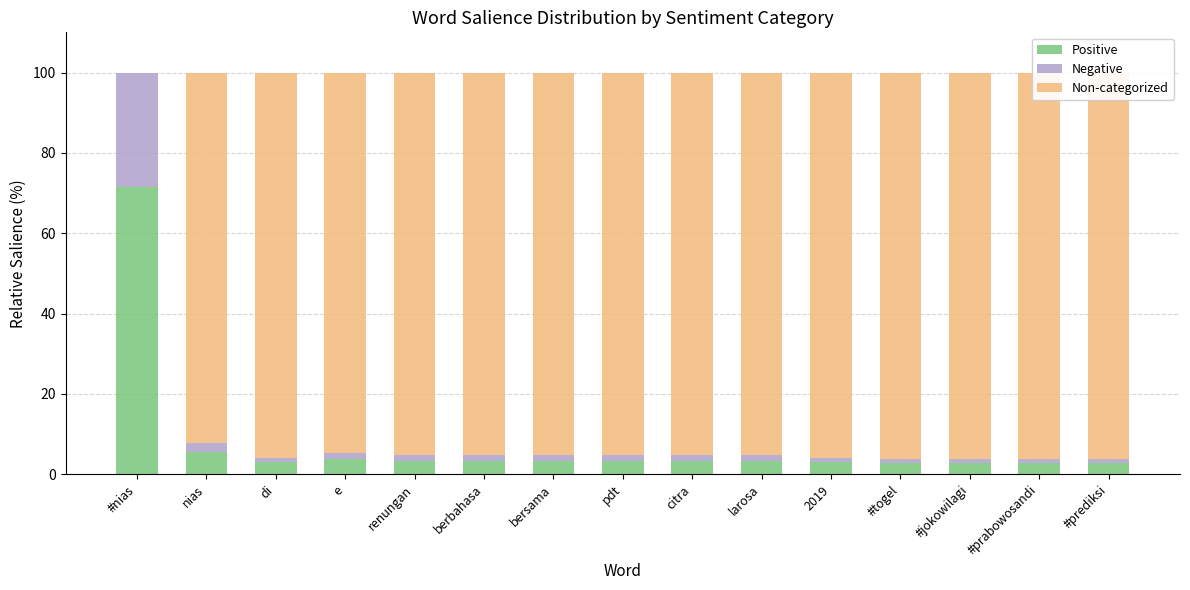

Is it true that Non-categorized equals 39.9 at bersama?

False